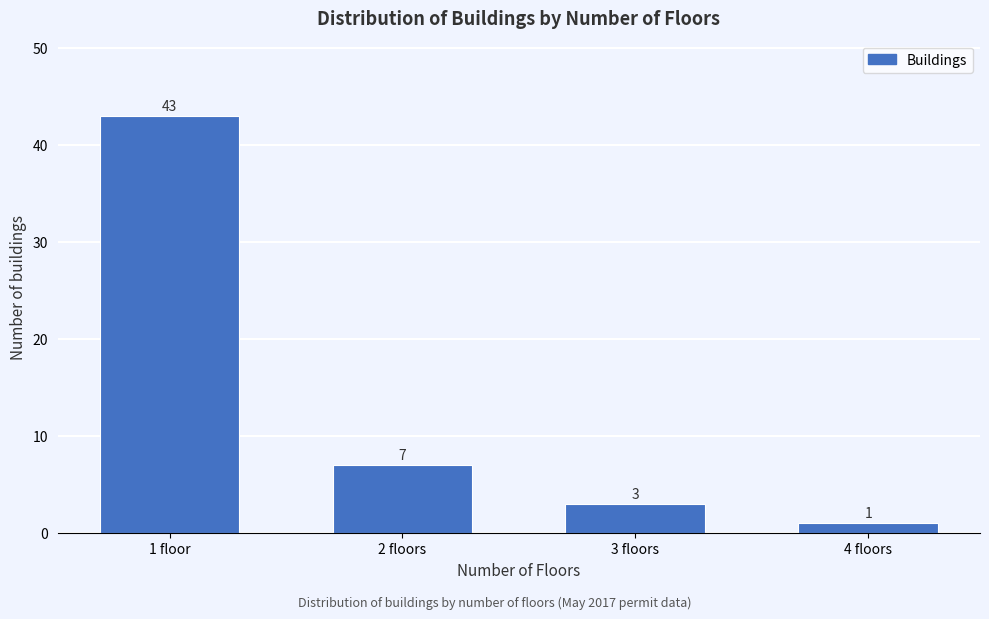

Reading right to left, transcribe all the data shown in this chart.

1	3	7	43